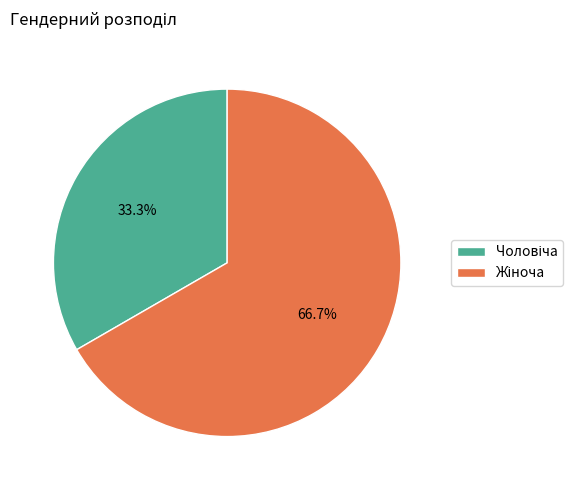

Rank the categories by value from highest to lowest.

Жіноча, Чоловіча